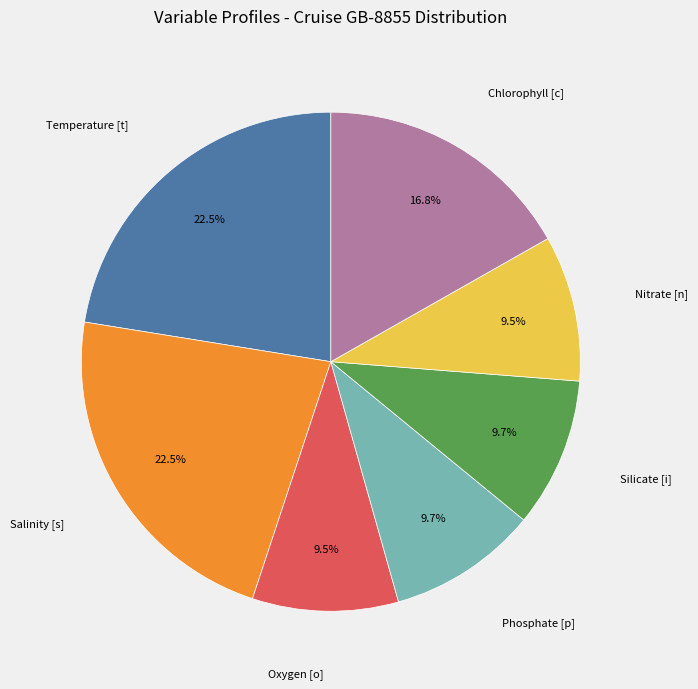

To the nearest percent, what is the combined percentage of Salinity [s] and Silicate [i]?

32%